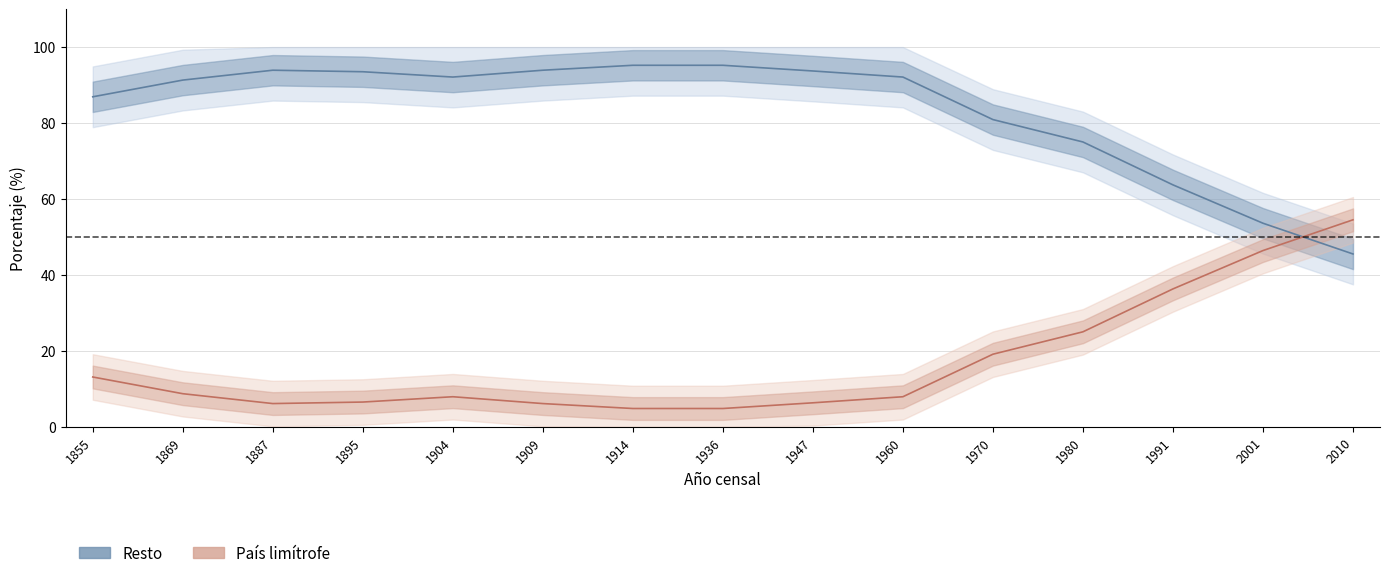

How many data points does each series have?

15